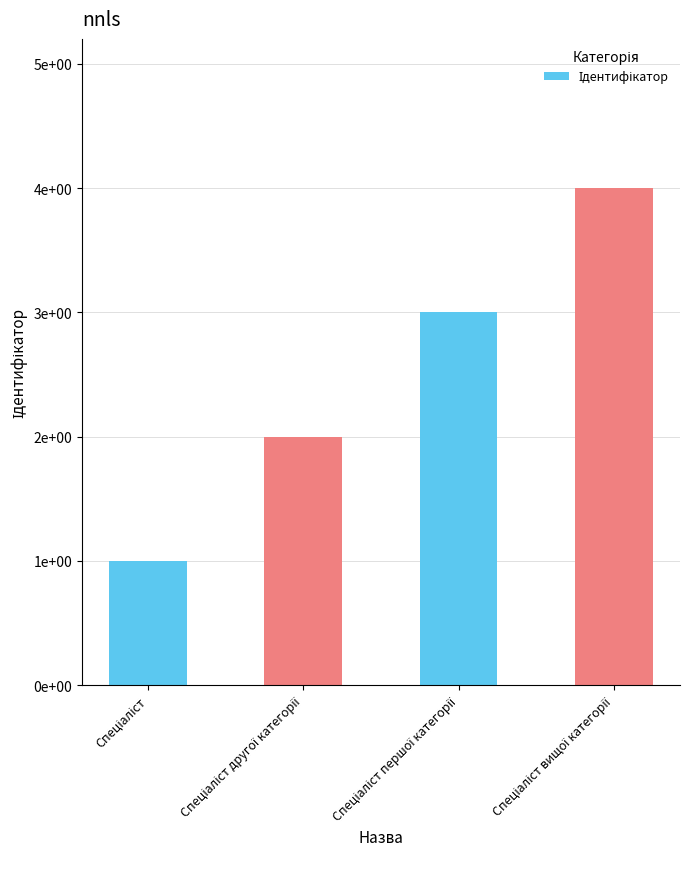

Does the chart contain any negative values?

No